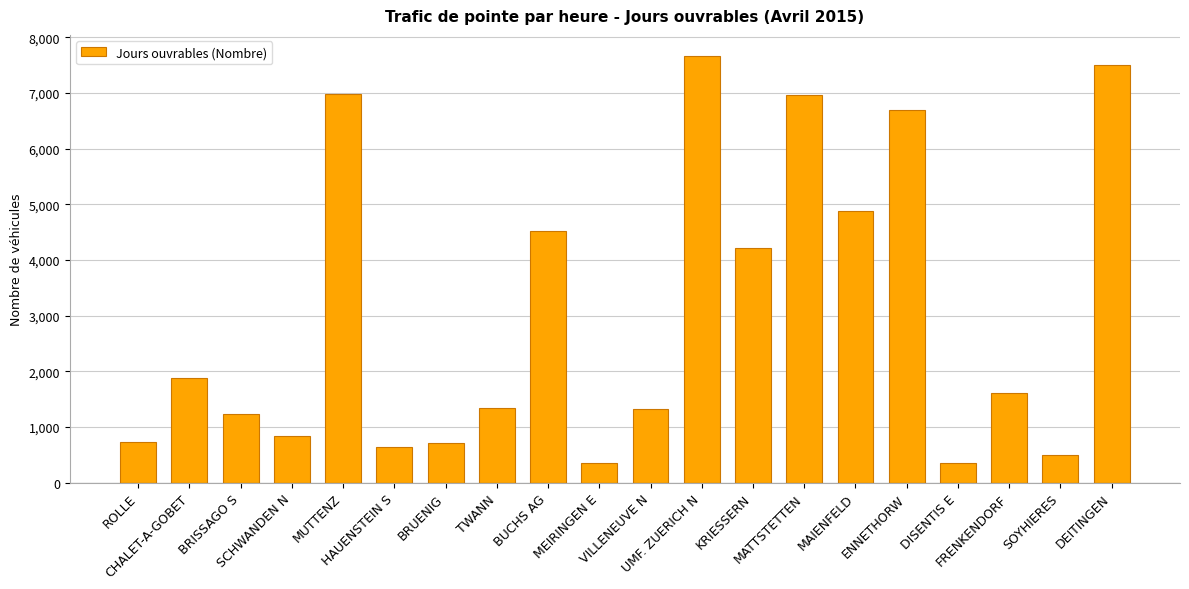

Are the bars grouped side by side (vs. stacked)?

No